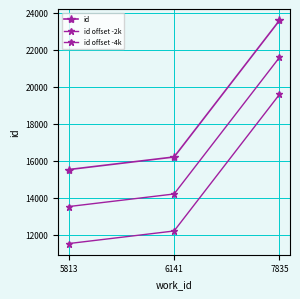

Does the chart have visible grid lines?

Yes